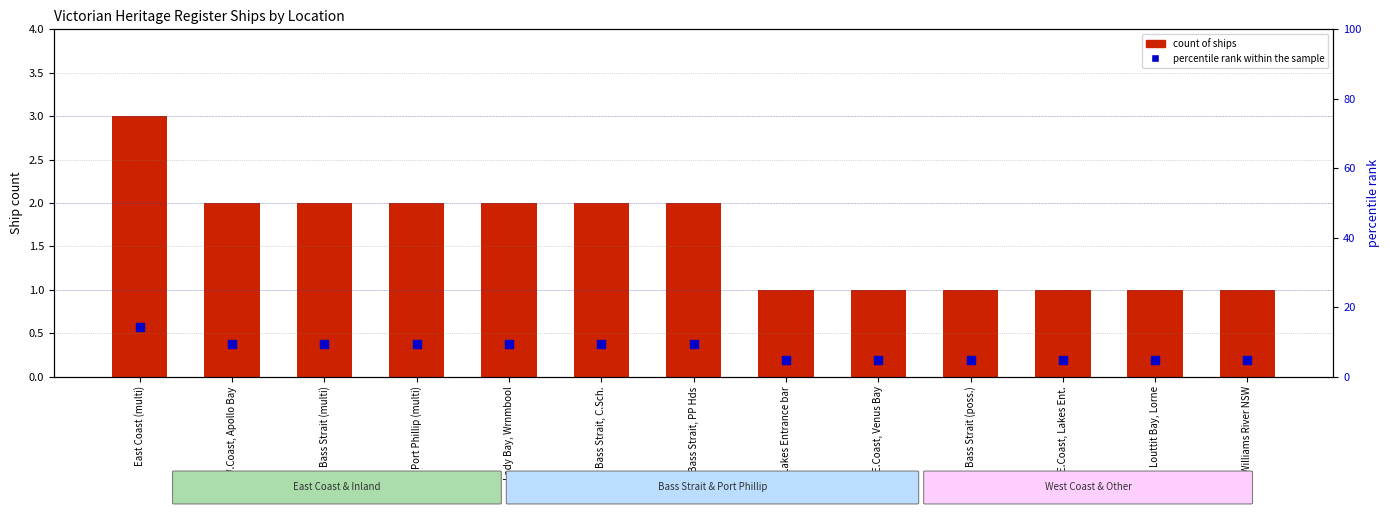

Which series has the largest total across all categories?

percentile rank within the sample